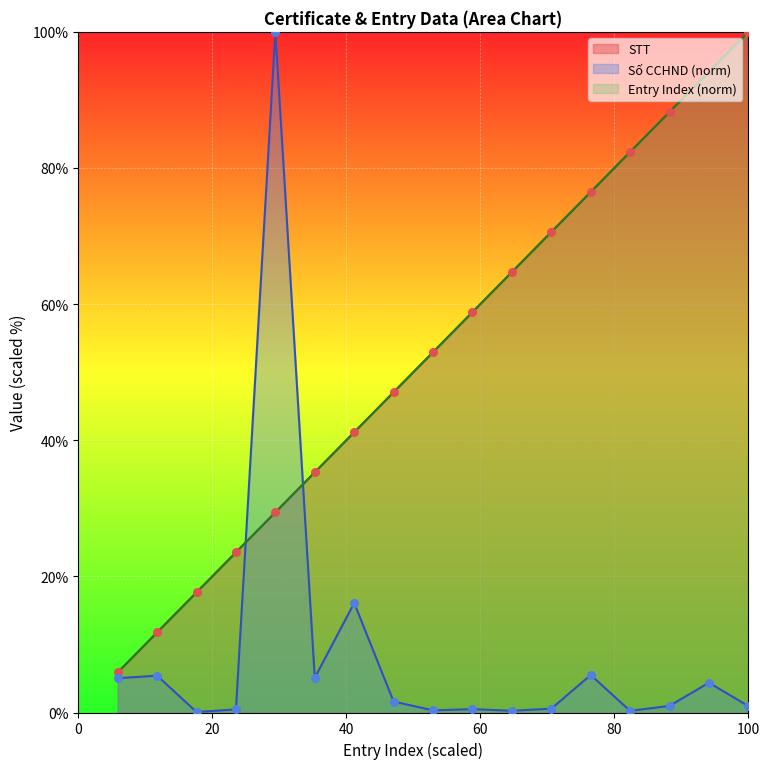

At how many categories does at least one series exceed 8?

16